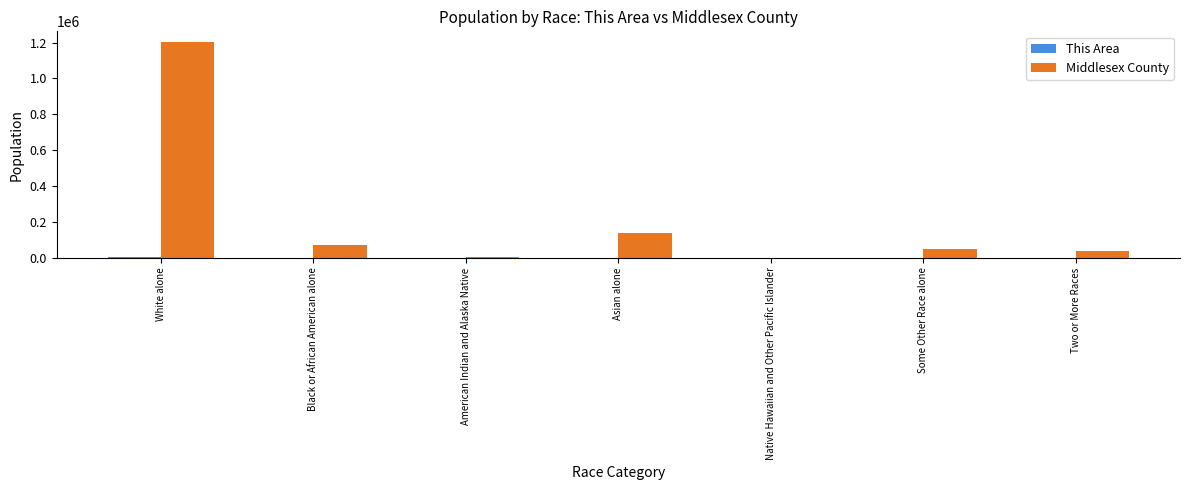

The Middlesex County series shows 1693188 at White alone. True or false?

False